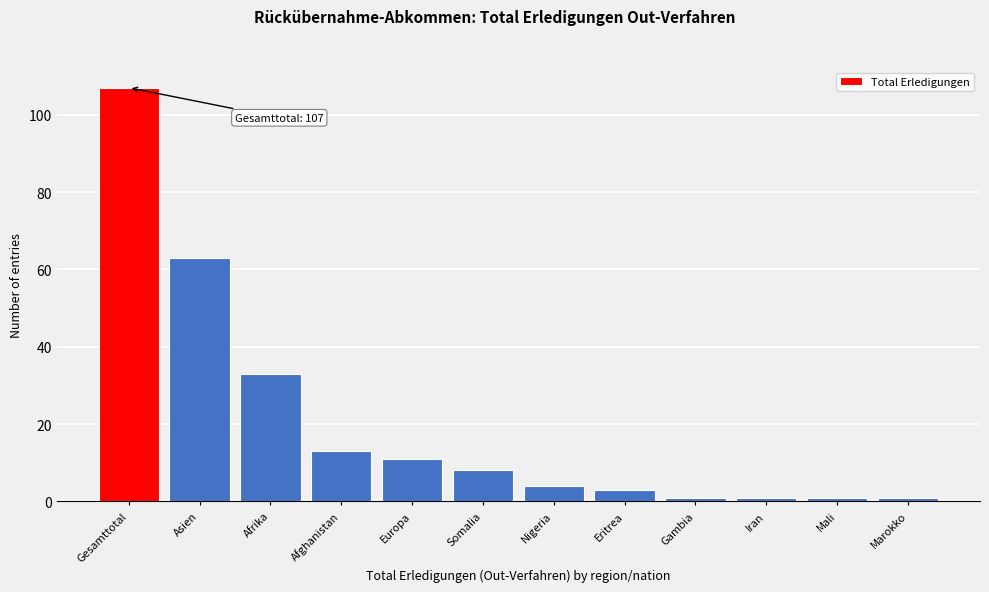

Reading left to right, list all the values displayed in this chart.

107	63	33	13	11	8	4	3	1	1	1	1